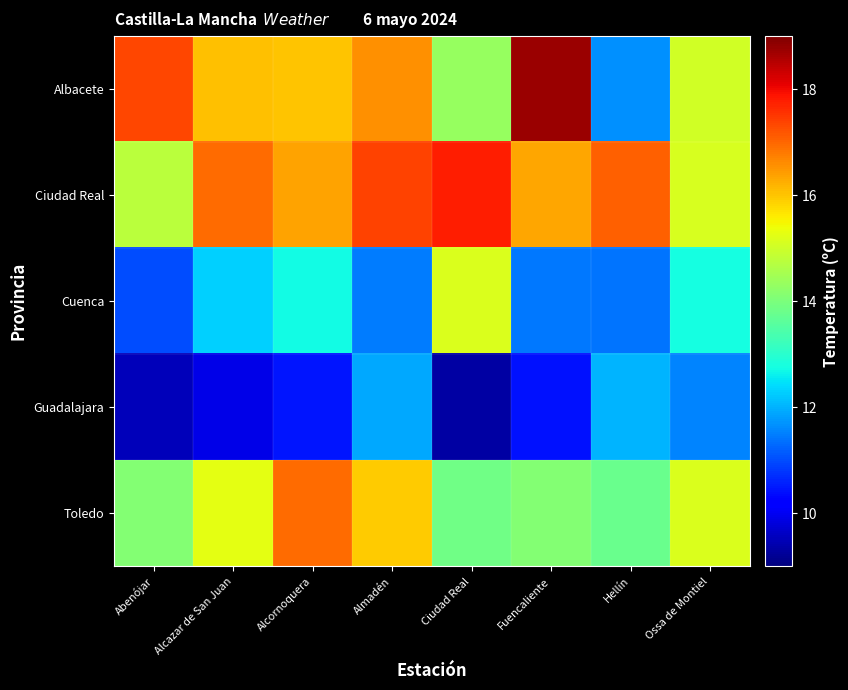

Reading left to right, extract all data points from this chart.

Albacete: Abenójar=17.3	Alcazar de San Juan=16.1	Alcornoquera=16.0	Almadén=16.6	Ciudad Real=14.3	Fuencaliente=18.7	Hellín=11.7	Ossa de Montiel=15.0
Ciudad Real: Abenójar=14.8	Alcazar de San Juan=17.0	Alcornoquera=16.4	Almadén=17.4	Ciudad Real=17.8	Fuencaliente=16.3	Hellín=17.1	Ossa de Montiel=15.1
Cuenca: Abenójar=11.0	Alcazar de San Juan=12.3	Alcornoquera=12.7	Almadén=11.5	Ciudad Real=15.1	Fuencaliente=11.4	Hellín=11.4	Ossa de Montiel=12.8
Guadalajara: Abenójar=9.5	Alcazar de San Juan=9.9	Alcornoquera=10.5	Almadén=11.9	Ciudad Real=9.3	Fuencaliente=10.4	Hellín=12.0	Ossa de Montiel=11.6
Toledo: Abenójar=14.1	Alcazar de San Juan=15.3	Alcornoquera=16.9	Almadén=15.9	Ciudad Real=13.9	Fuencaliente=14.1	Hellín=13.8	Ossa de Montiel=15.2